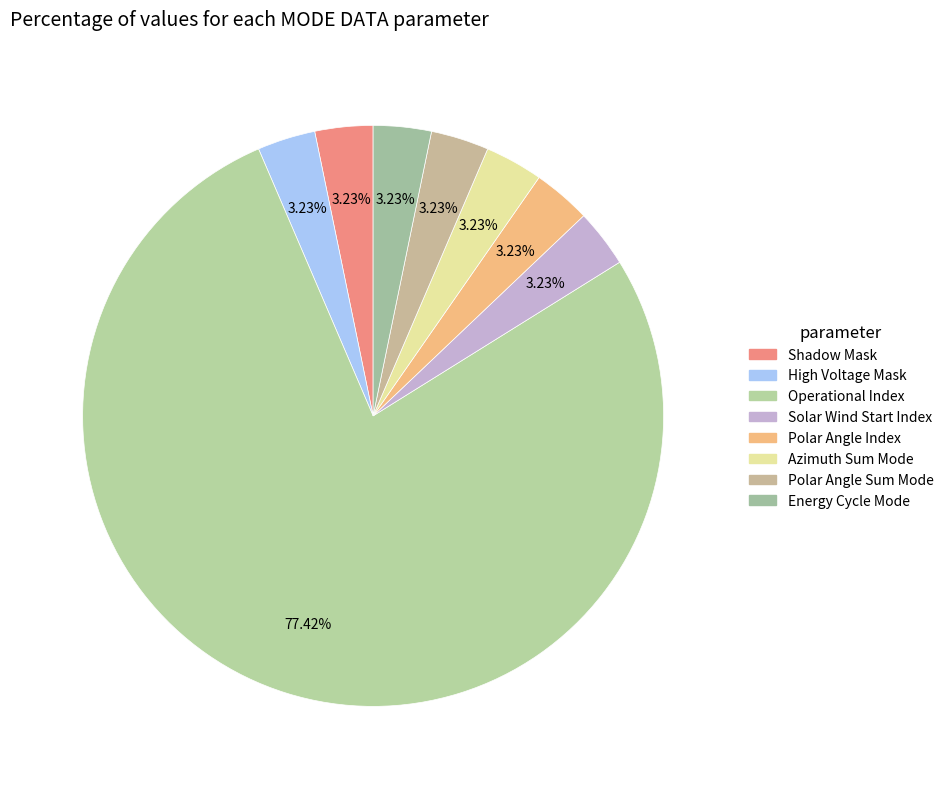

Does any single category account for the majority?

Yes